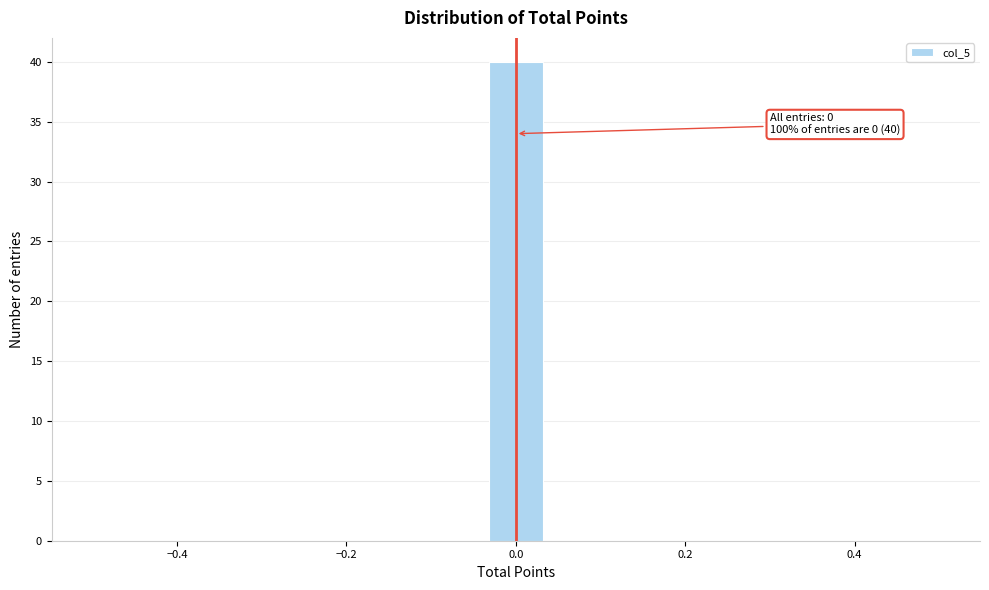

Around what value on the x-axis is the tallest bar? Give the approximate position of its centre, as read against the axis.

0.00